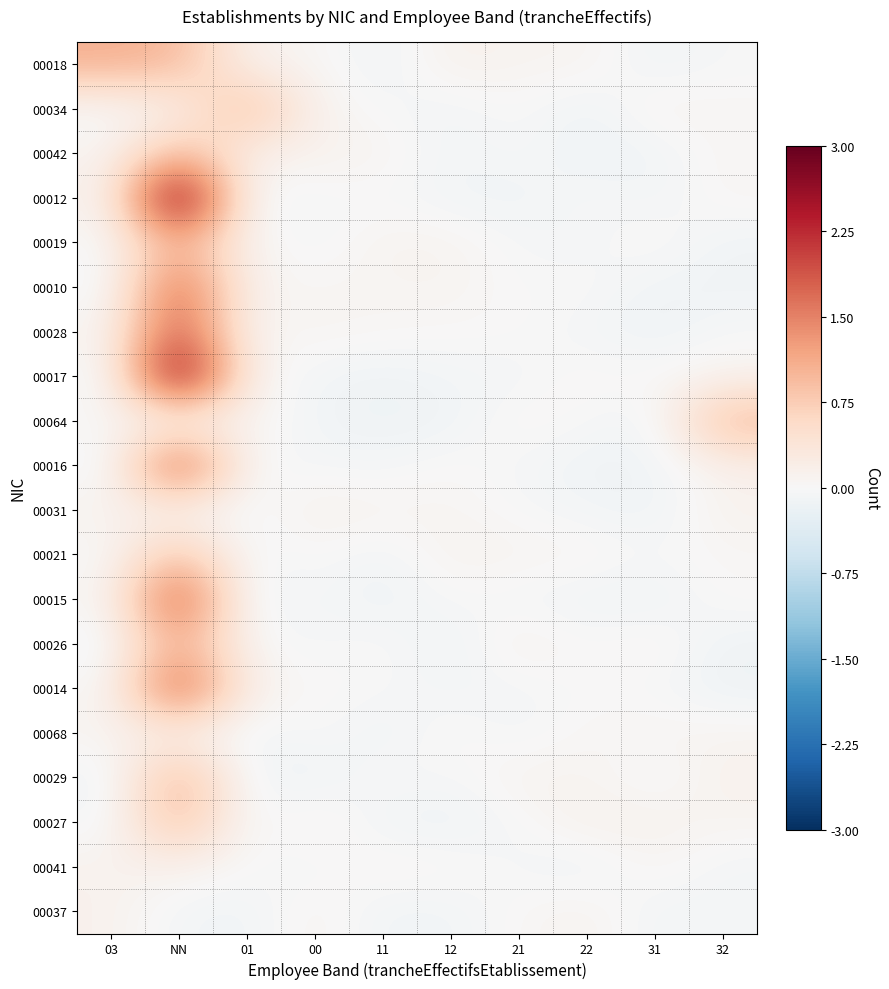

At 21, list the series in order from largest to smallest.

00026, 00029, 00018, 00021, 00064, 00037, 00028, 00034, 00042, 00010, 00031, 00027, 00019, 00041, 00016, 00014, 00015, 00017, 00068, 00012